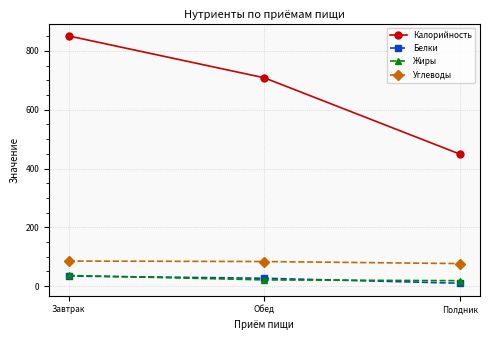

What is the maximum value shown in the chart?

851.2